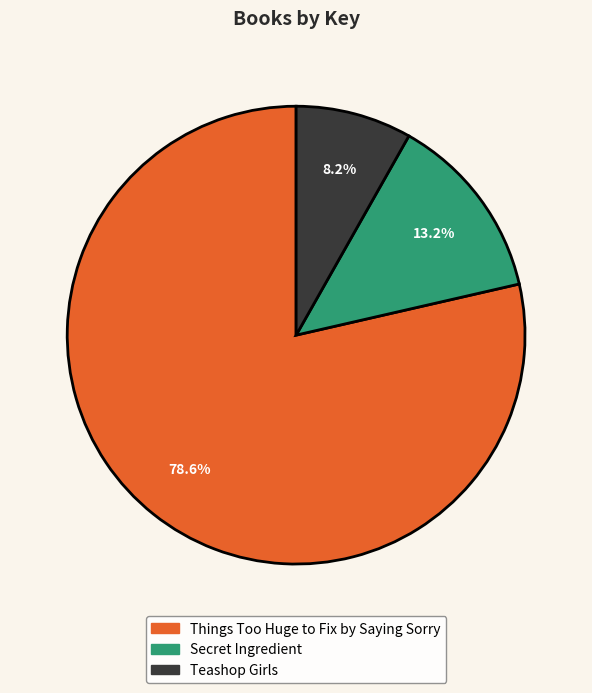

The Secret Ingredient slice represents 13% of the pie. True or false?

True